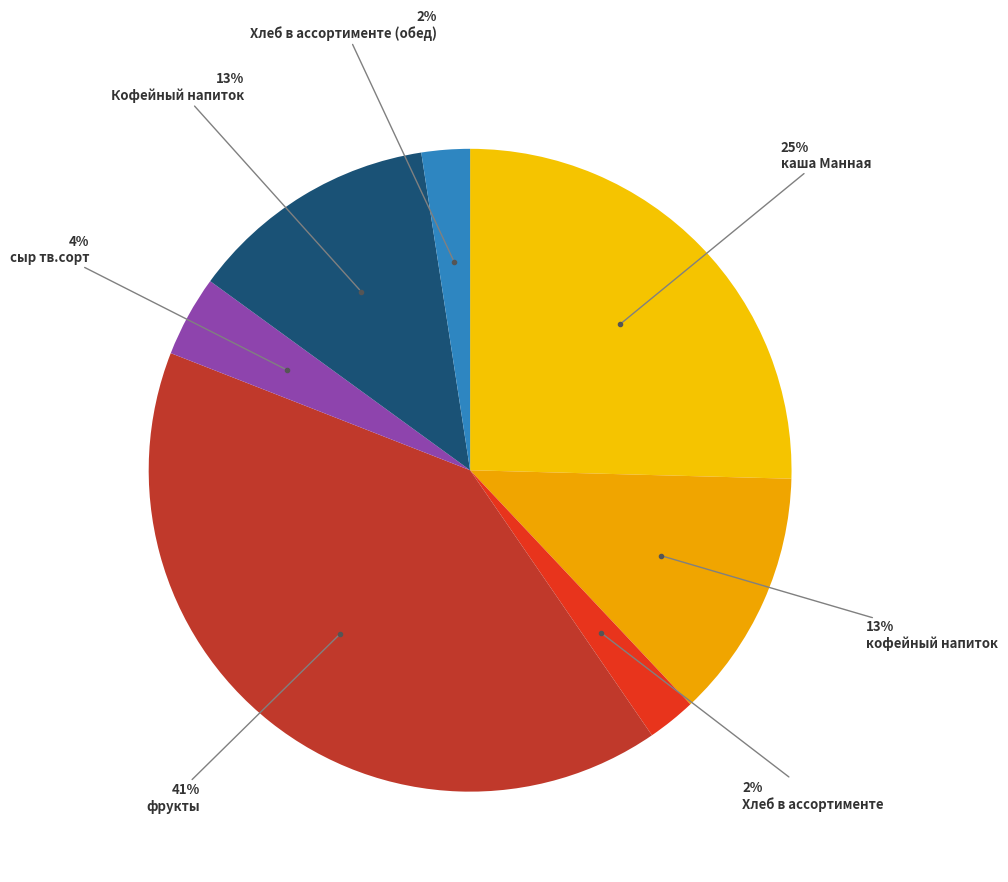

How many segments does this pie chart have?

7